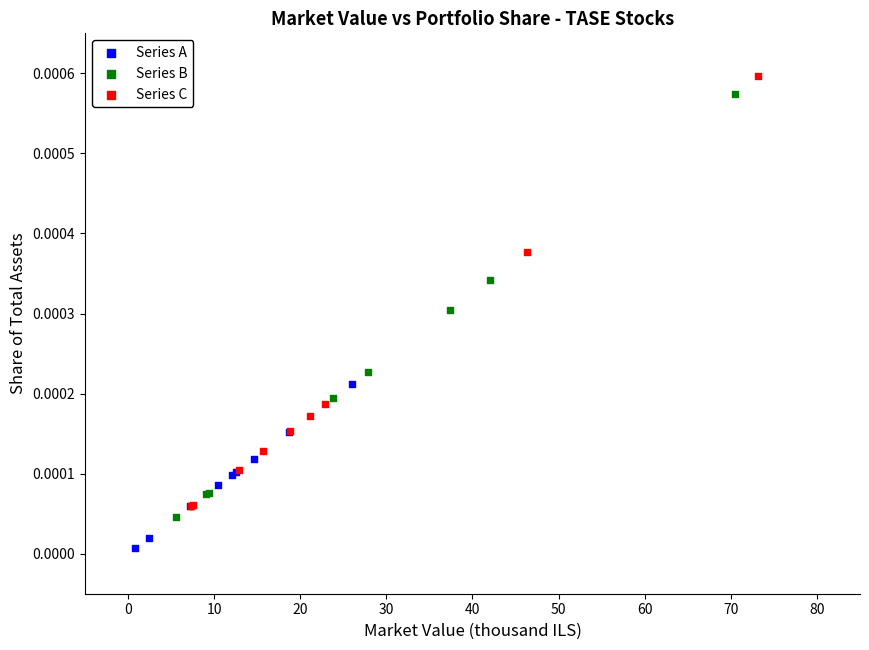

Which series reaches the minimum Y coordinate?

Series A